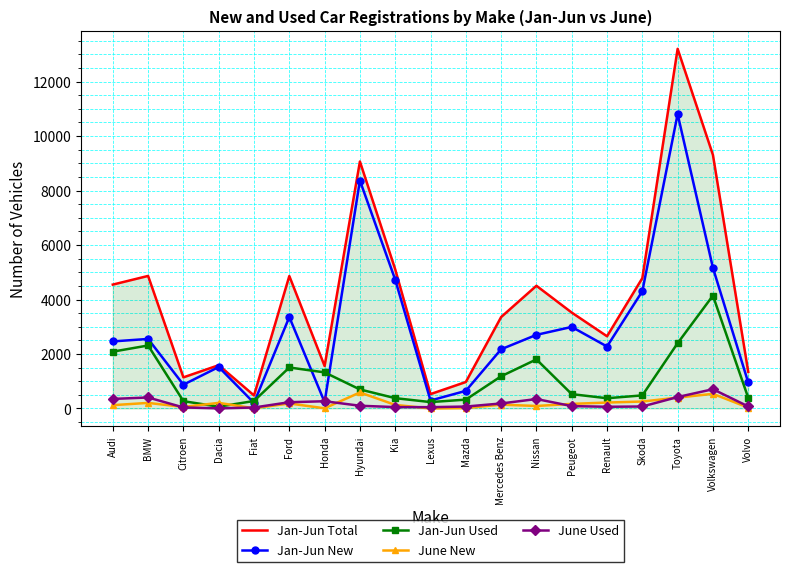

Is the value of June Used at Renault greater than the value of Jan-Jun New at Kia?

No